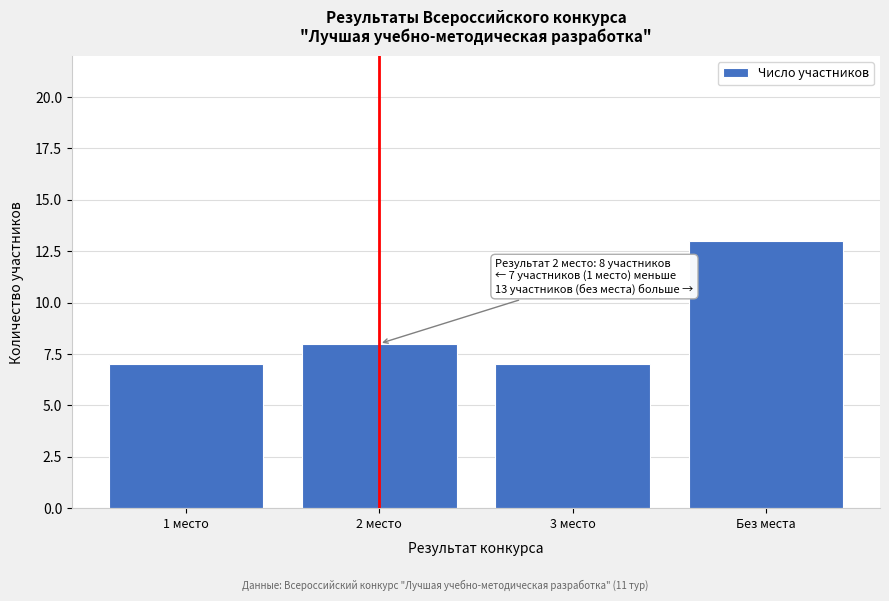

Reading left to right, transcribe all the data shown in this chart.

7	8	7	13